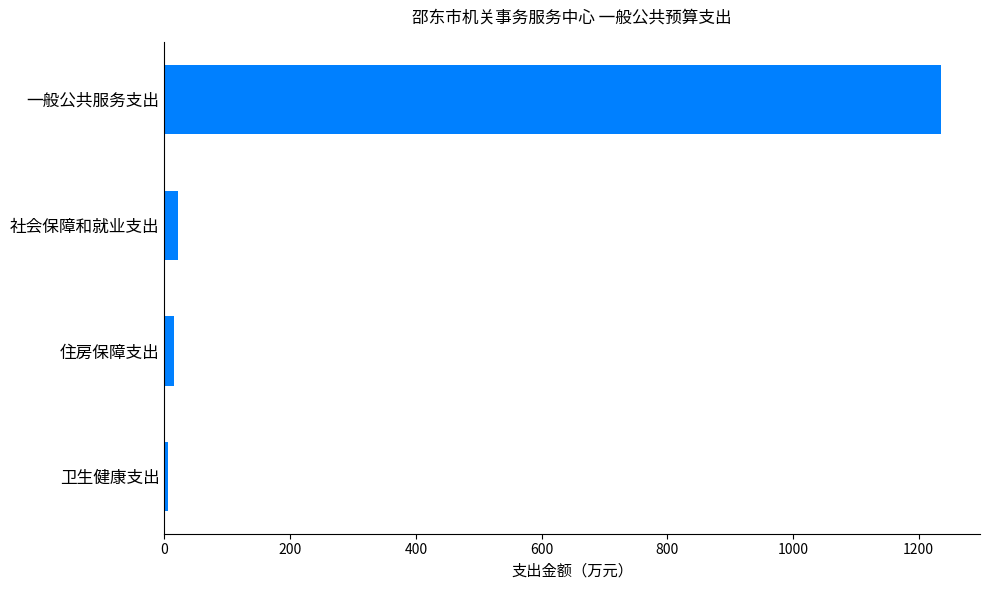

What is the difference between the maximum and minimum values?

1230.8